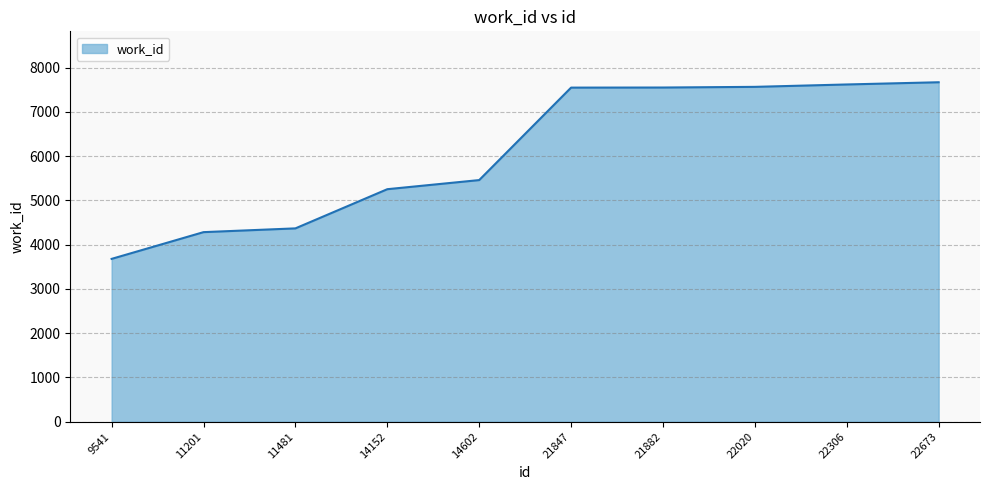

Which label corresponds to the smallest value in the chart?

9541